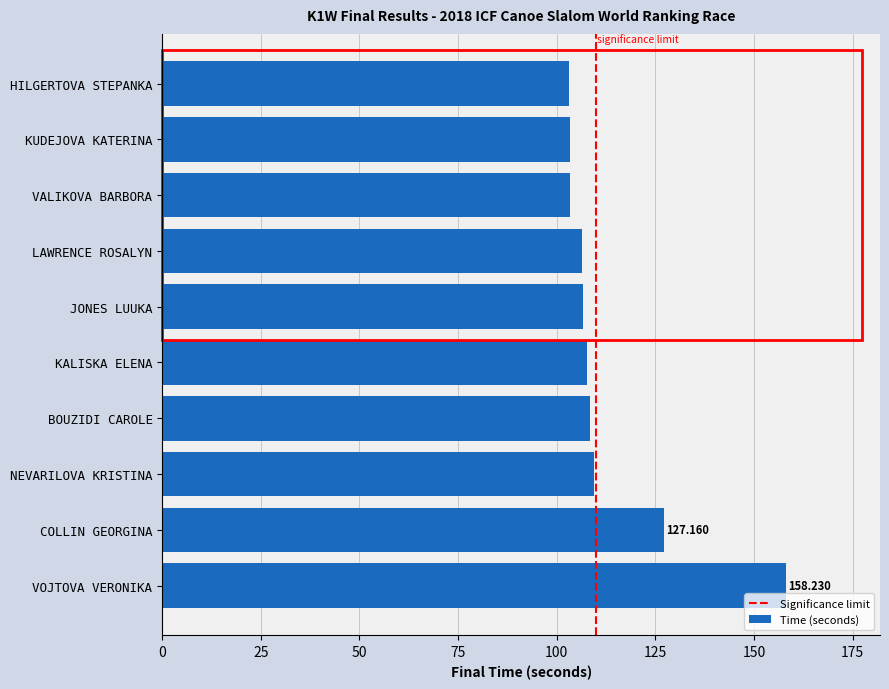

At which label is the value closest to 130?

COLLIN GEORGINA